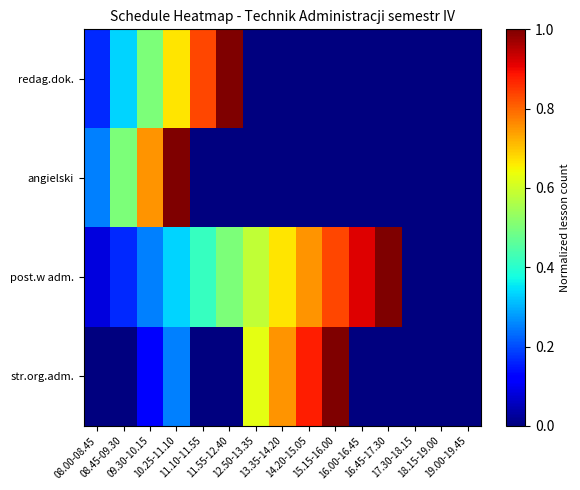

How many distinct data groups are displayed?

4